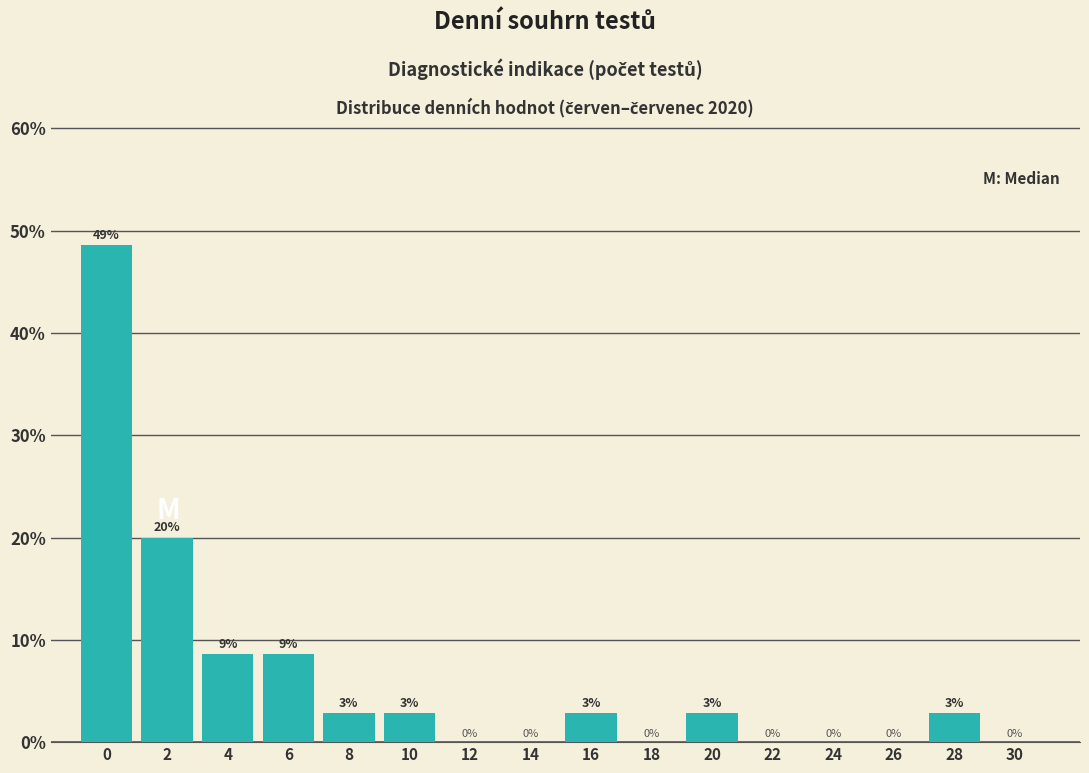

The chart shows a value of 0.0 at 30. True or false?

True